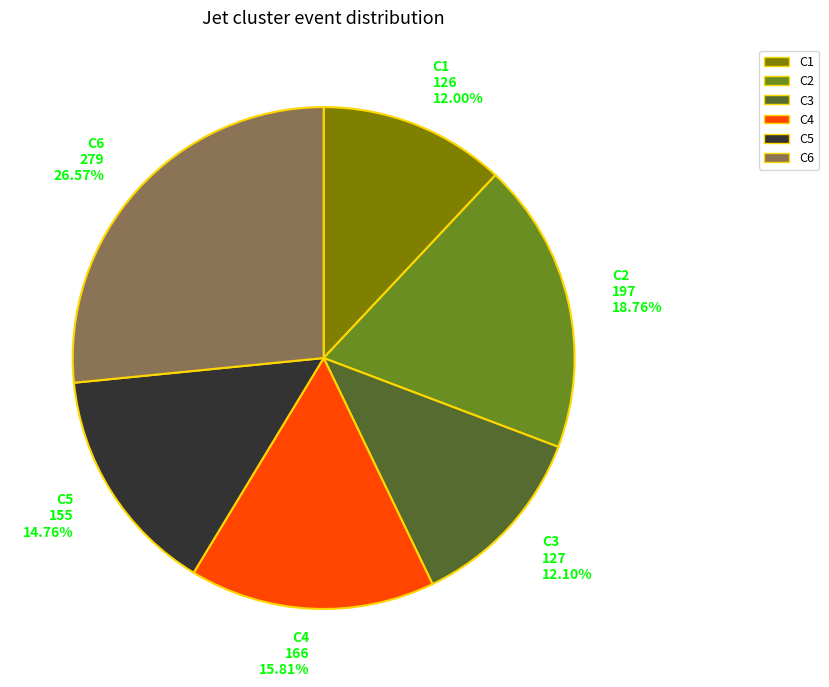

Between C1 126 12.00% and C4 166 15.81%, which is larger?

C4 166 15.81%